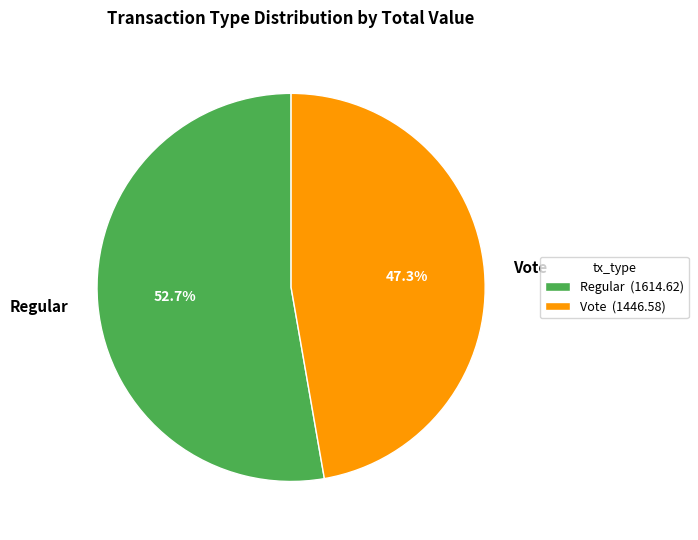

Approximately how many times larger is the value at Regular compared to Vote?

1.1